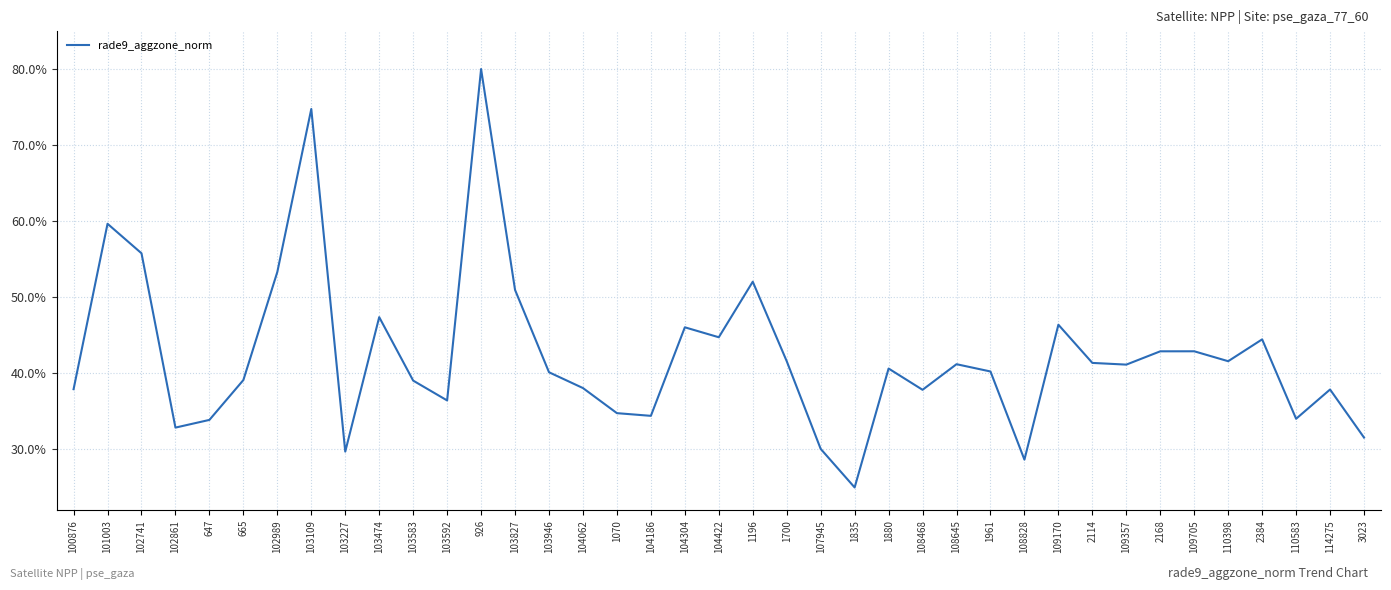

The chart shows a value of 0.3 at 110583. True or false?

True